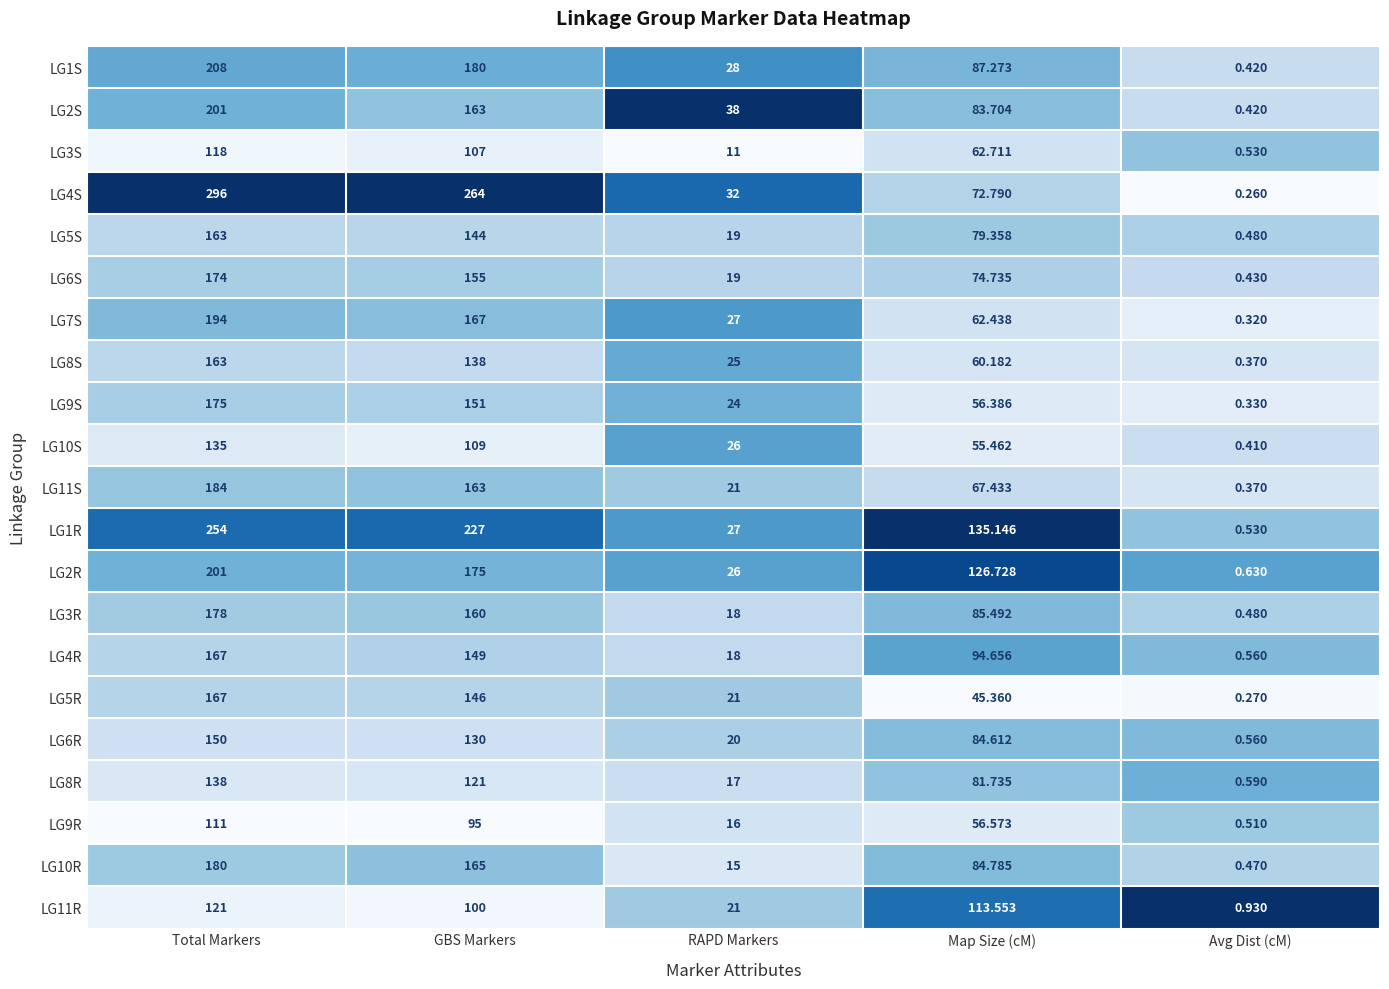

Which category has the lowest value across all series?

Avg Dist (cM)